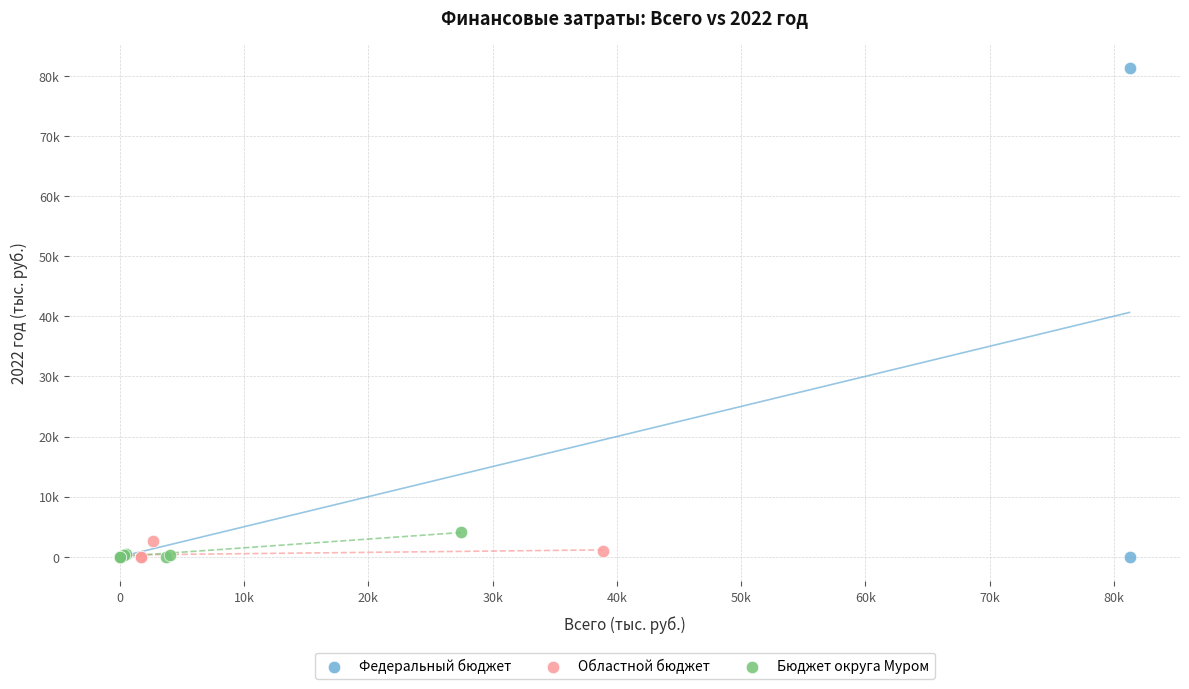

What are all the series names shown in the legend?

Федеральный бюджет, Областной бюджет, Бюджет округа Муром